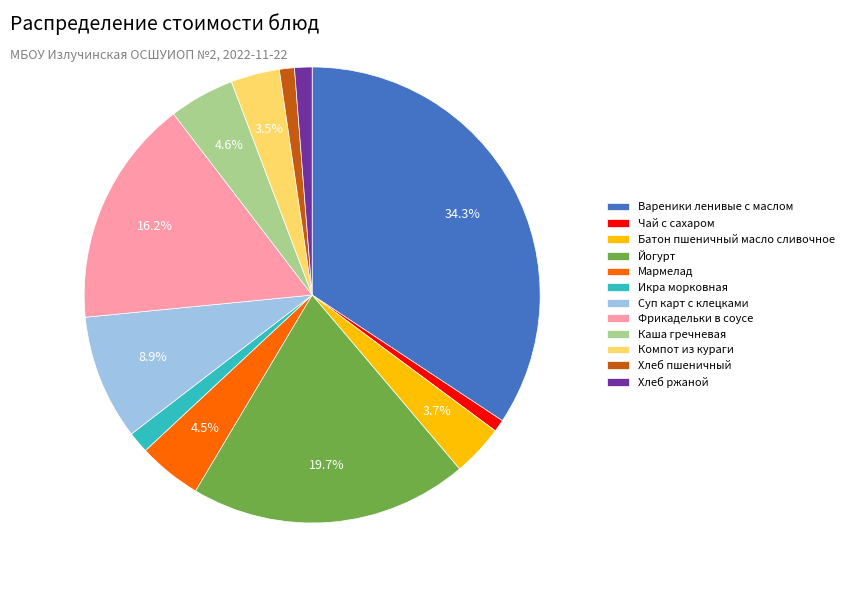

What is the ratio of the value at Фрикадельки в соусе to the value at Батон пшеничный масло сливочное?

4.4